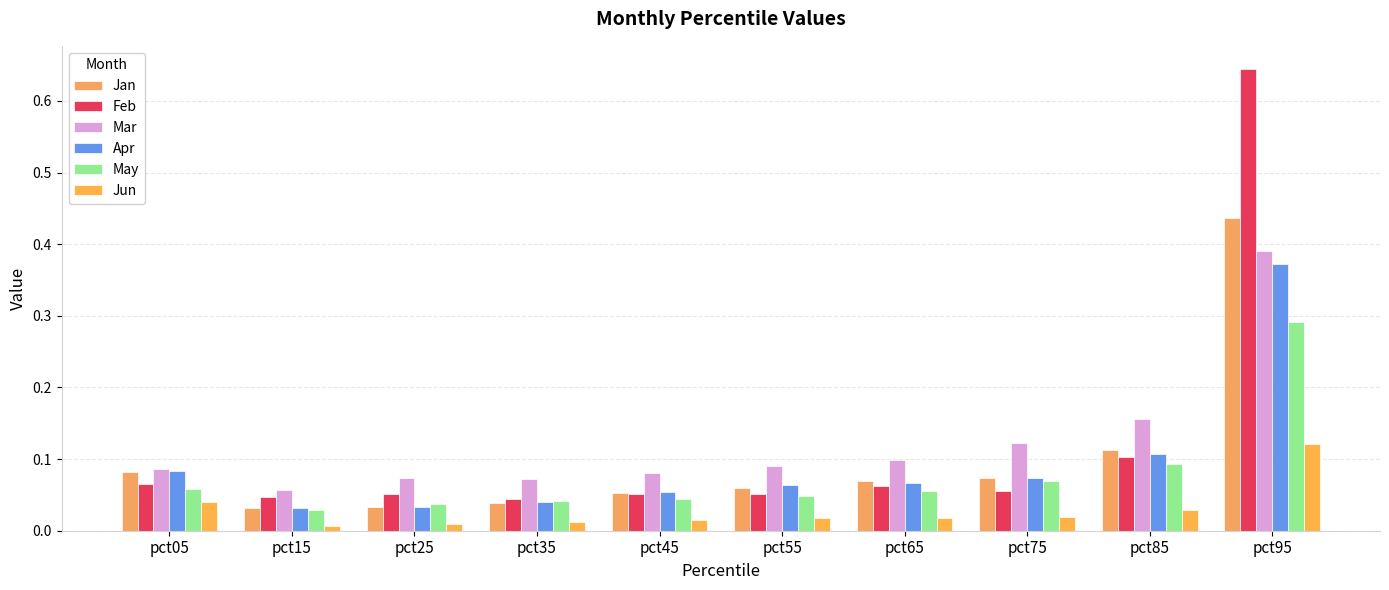

How many series are shown in this chart?

6